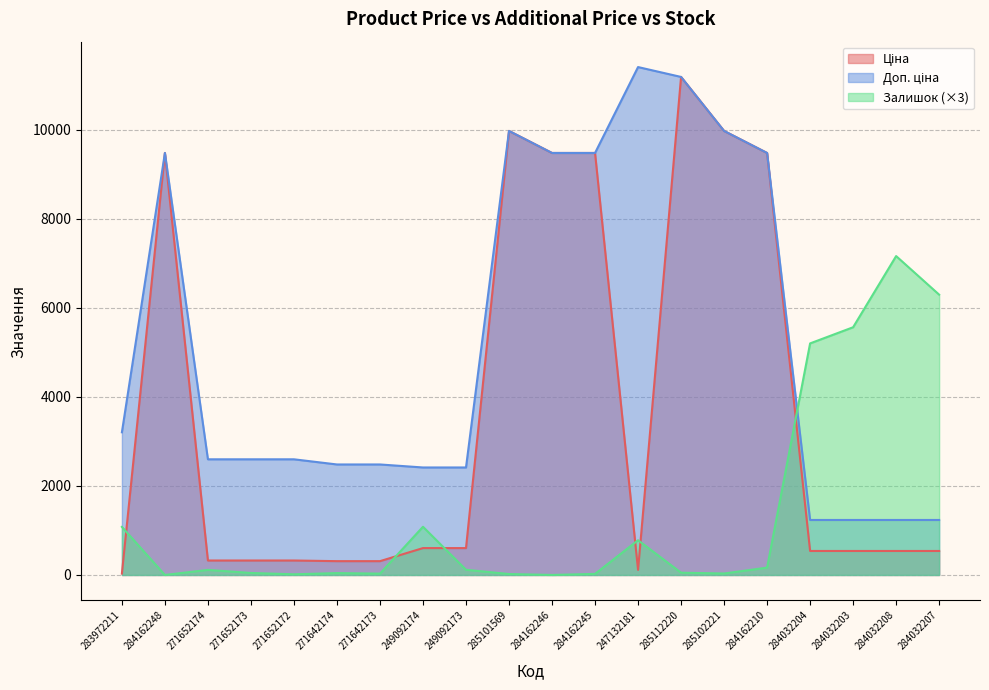

List the series in order of their overall mean, lowest first.

Залишок, Ціна, Доп. ціна